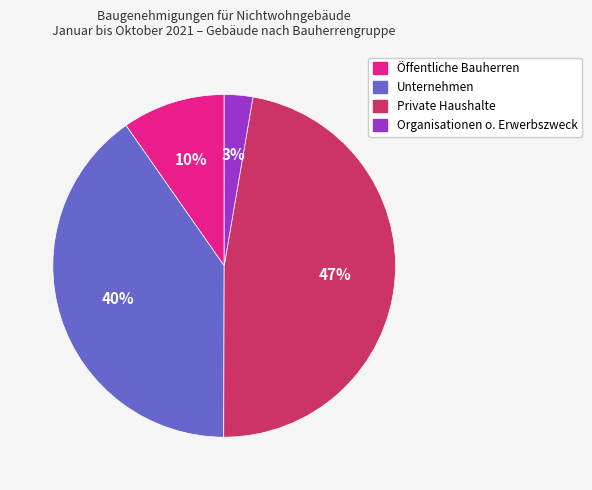

Is the sum of Organisationen o. Erwerbszweck and Öffentliche Bauherren greater than half?

No